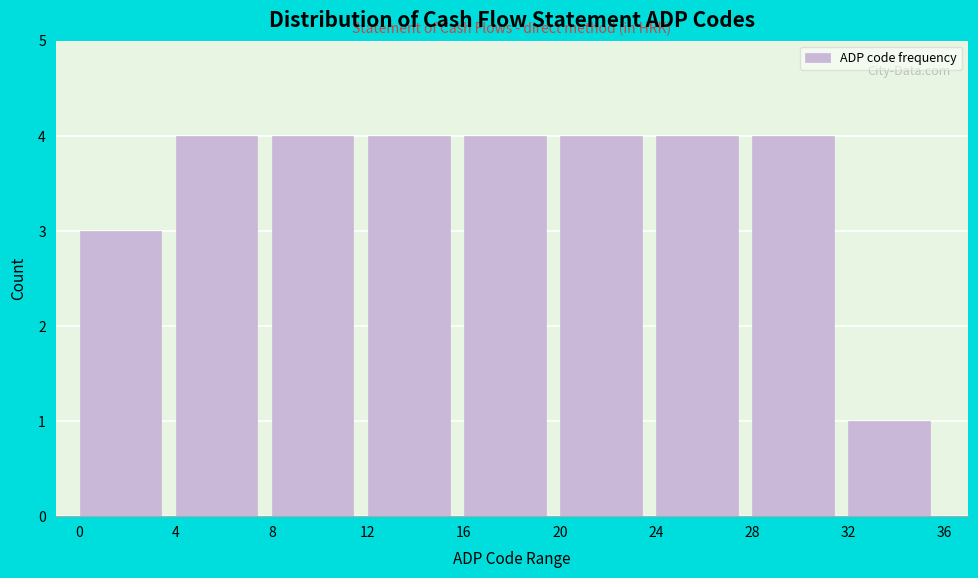

What is the height of the bar covering 32 to 36 on the x-axis? The values are not printed on the chart, so give them approximately, as read against the axis.

1